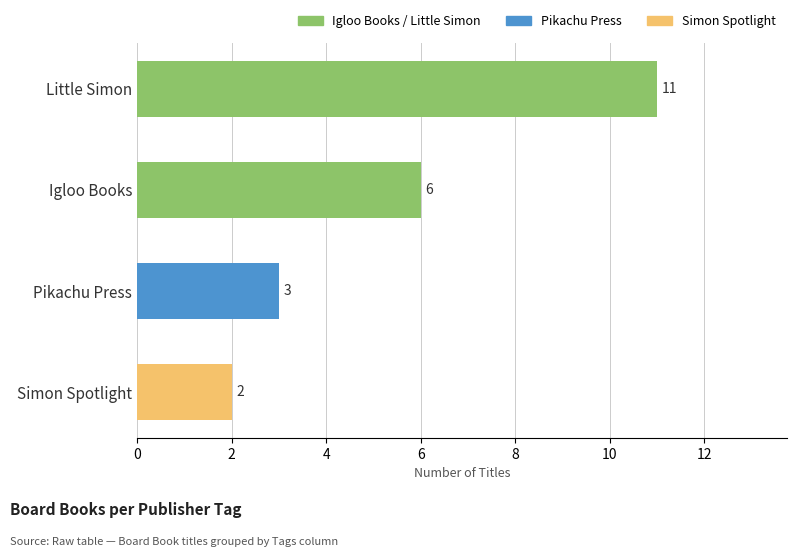

What value does the data have at Igloo Books?

6